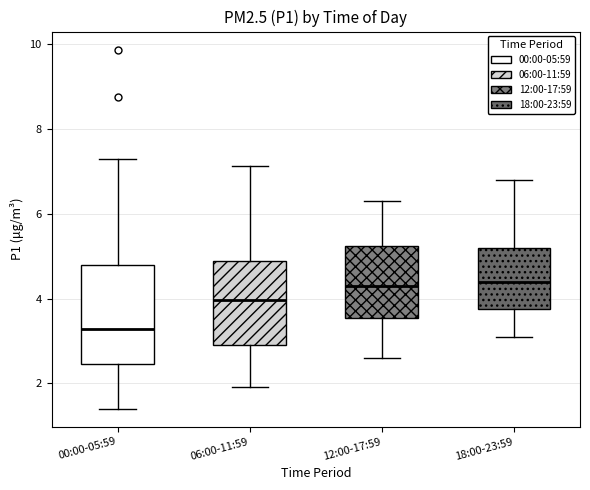

Reading left to right, transcribe this box plot: for each box, give where its median line is, the range the box spans, and where its two whiskers end, as read against the y-axis. The values are not printed on the chart, so give them approximately, as read against the axis.

00:00-05:59: median 3.2, box 2.4 to 4.8, whiskers 1.4 to 7.4
06:00-11:59: median 4.0, box 3.0 to 4.8, whiskers 2.0 to 7.2
12:00-17:59: median 4.4, box 3.6 to 5.2, whiskers 2.6 to 6.4
18:00-23:59: median 4.4, box 3.8 to 5.2, whiskers 3.2 to 6.8